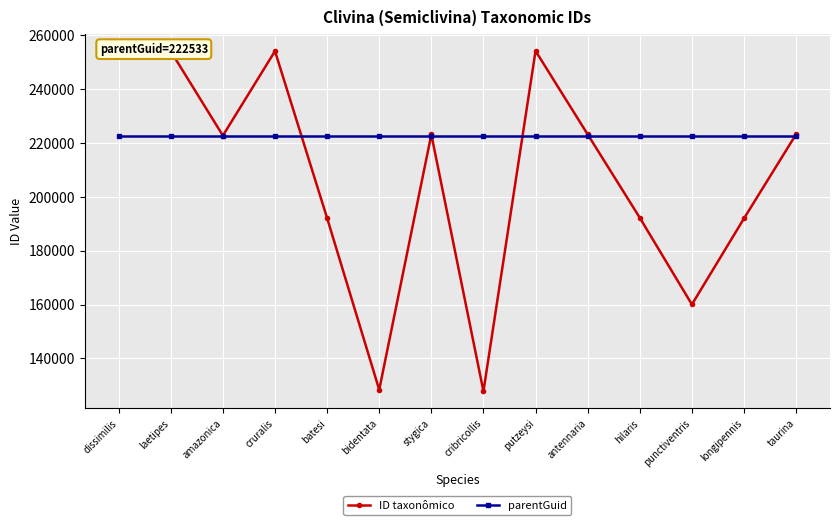

What is the value of the parentGuid point at the 1st from the left?

222533